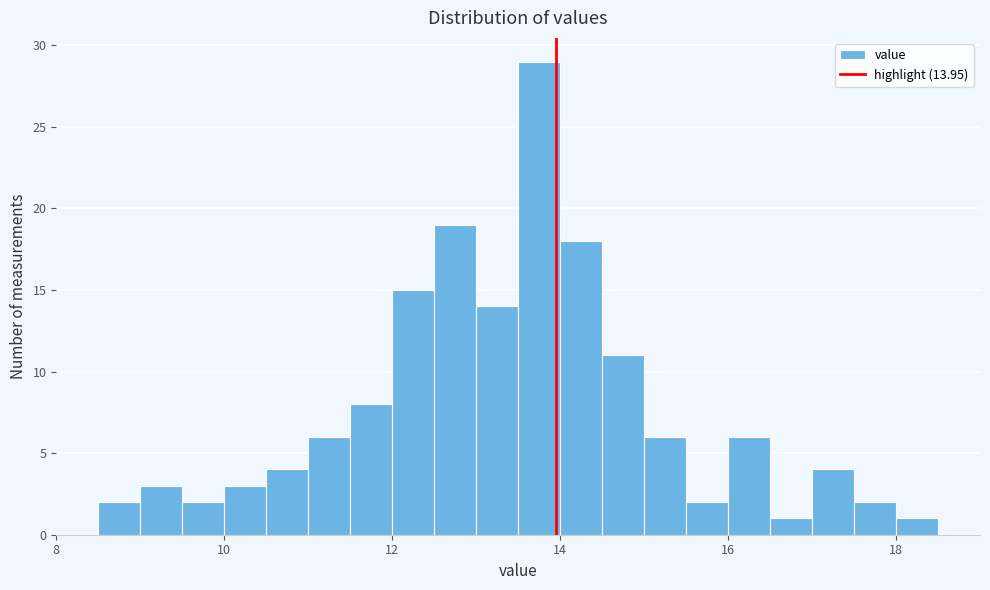

Read against the x-axis, roughly where is the centre of the tallest bar?

13.8